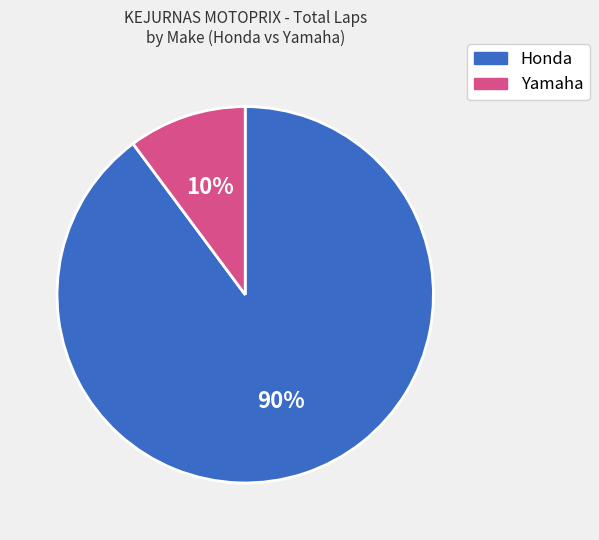

Count the number of slices in the pie.

2